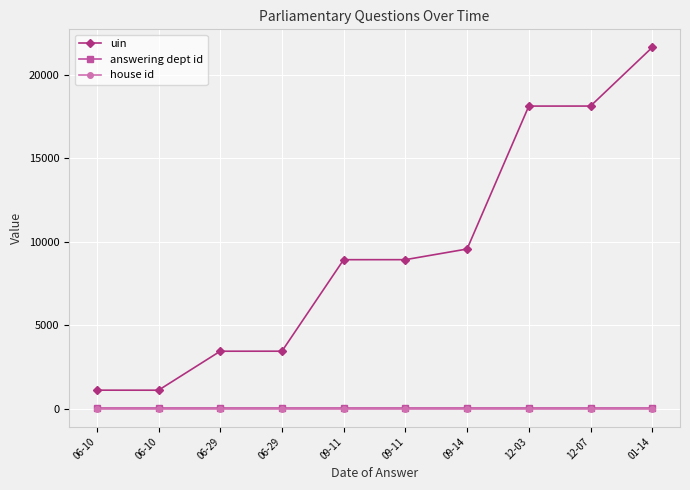

At which label does uin first exceed 8924?

09-14